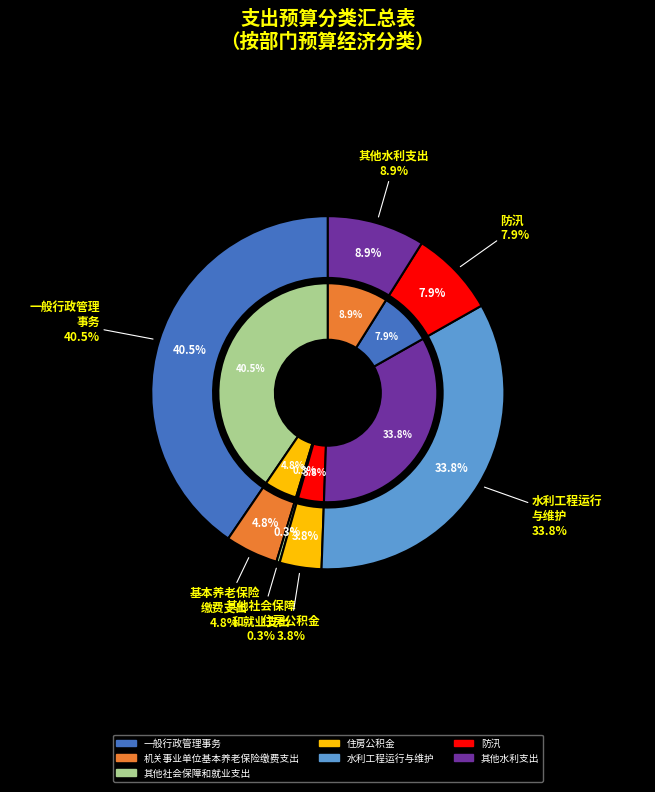

Is 水利工程运行与维护 the majority of the pie?

No